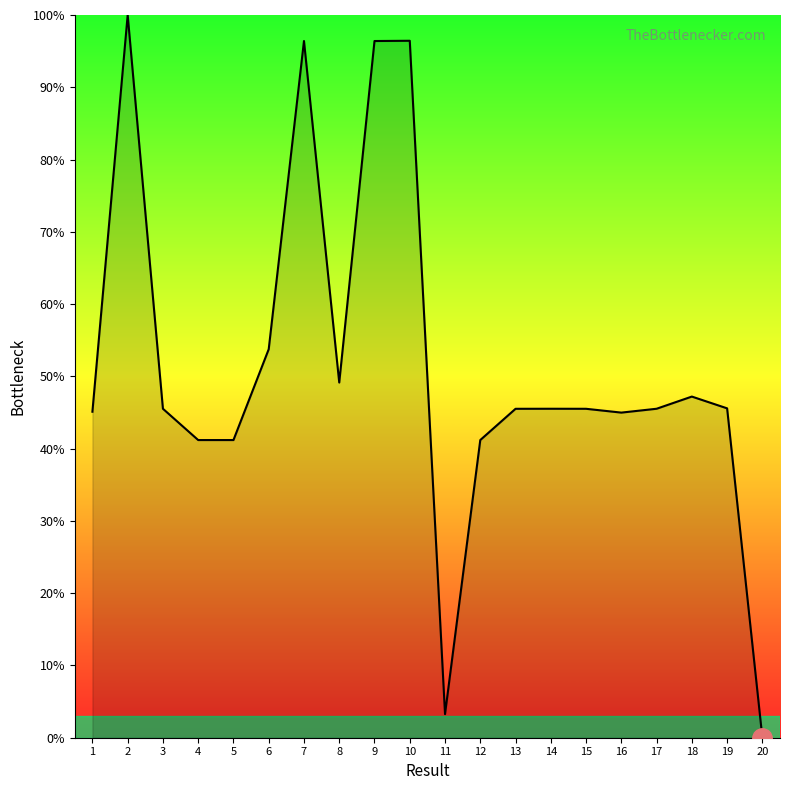

How many series are shown in this chart?

1